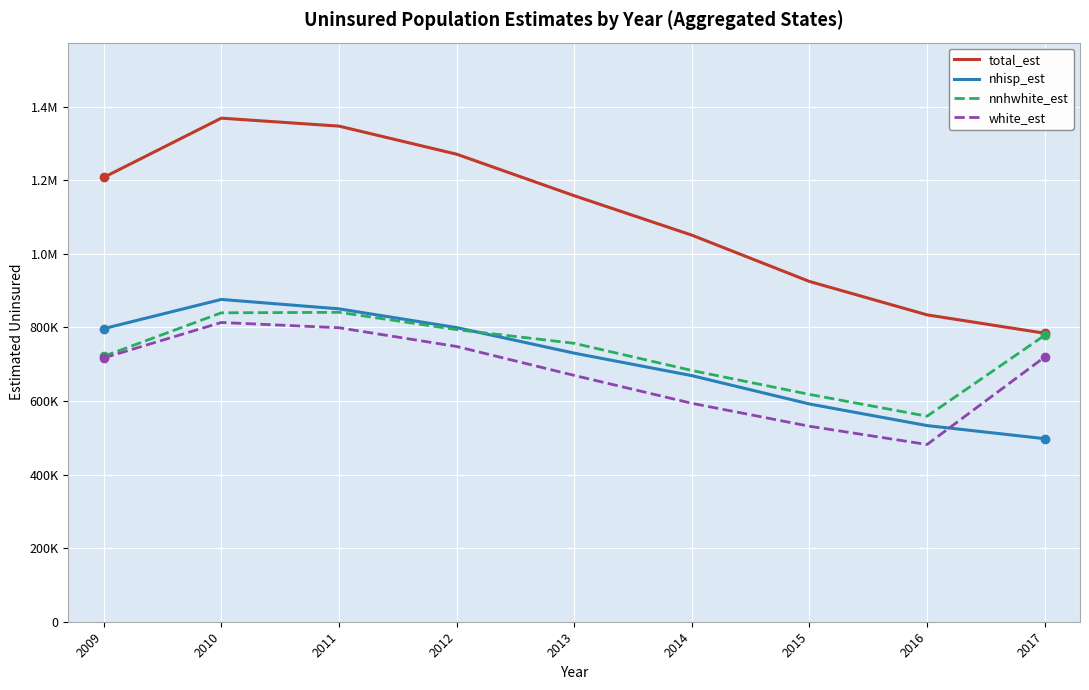

Which category has the highest value in the white_est series?

2010